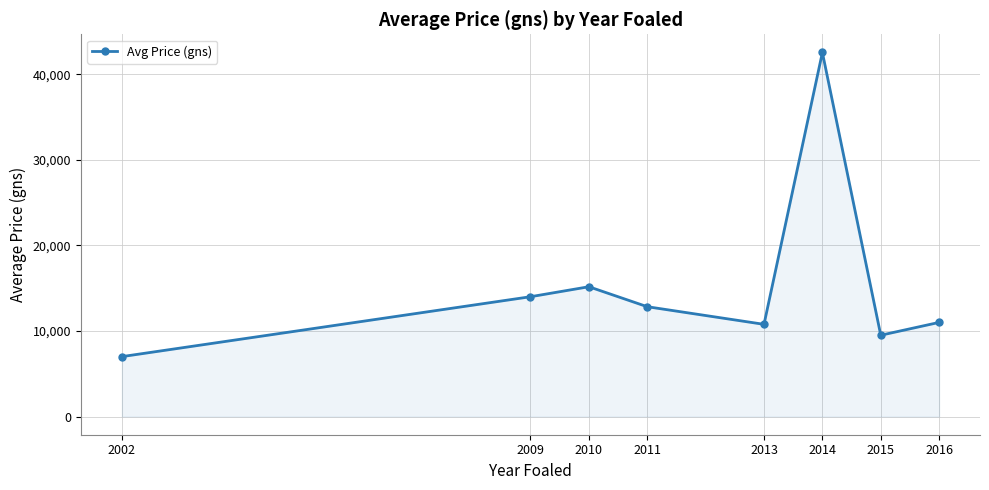

Where is the data nearest to the value 24770?

2010